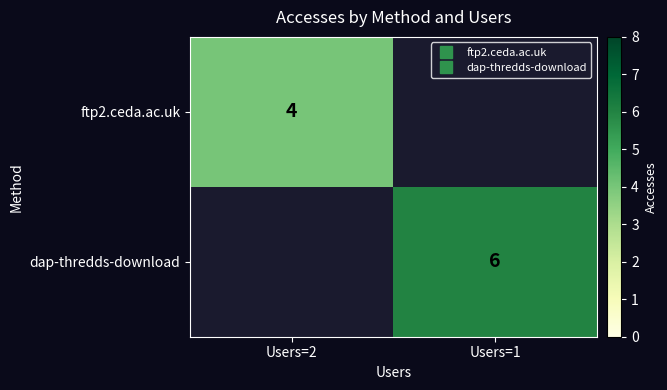

Count the number of data series in this chart.

2